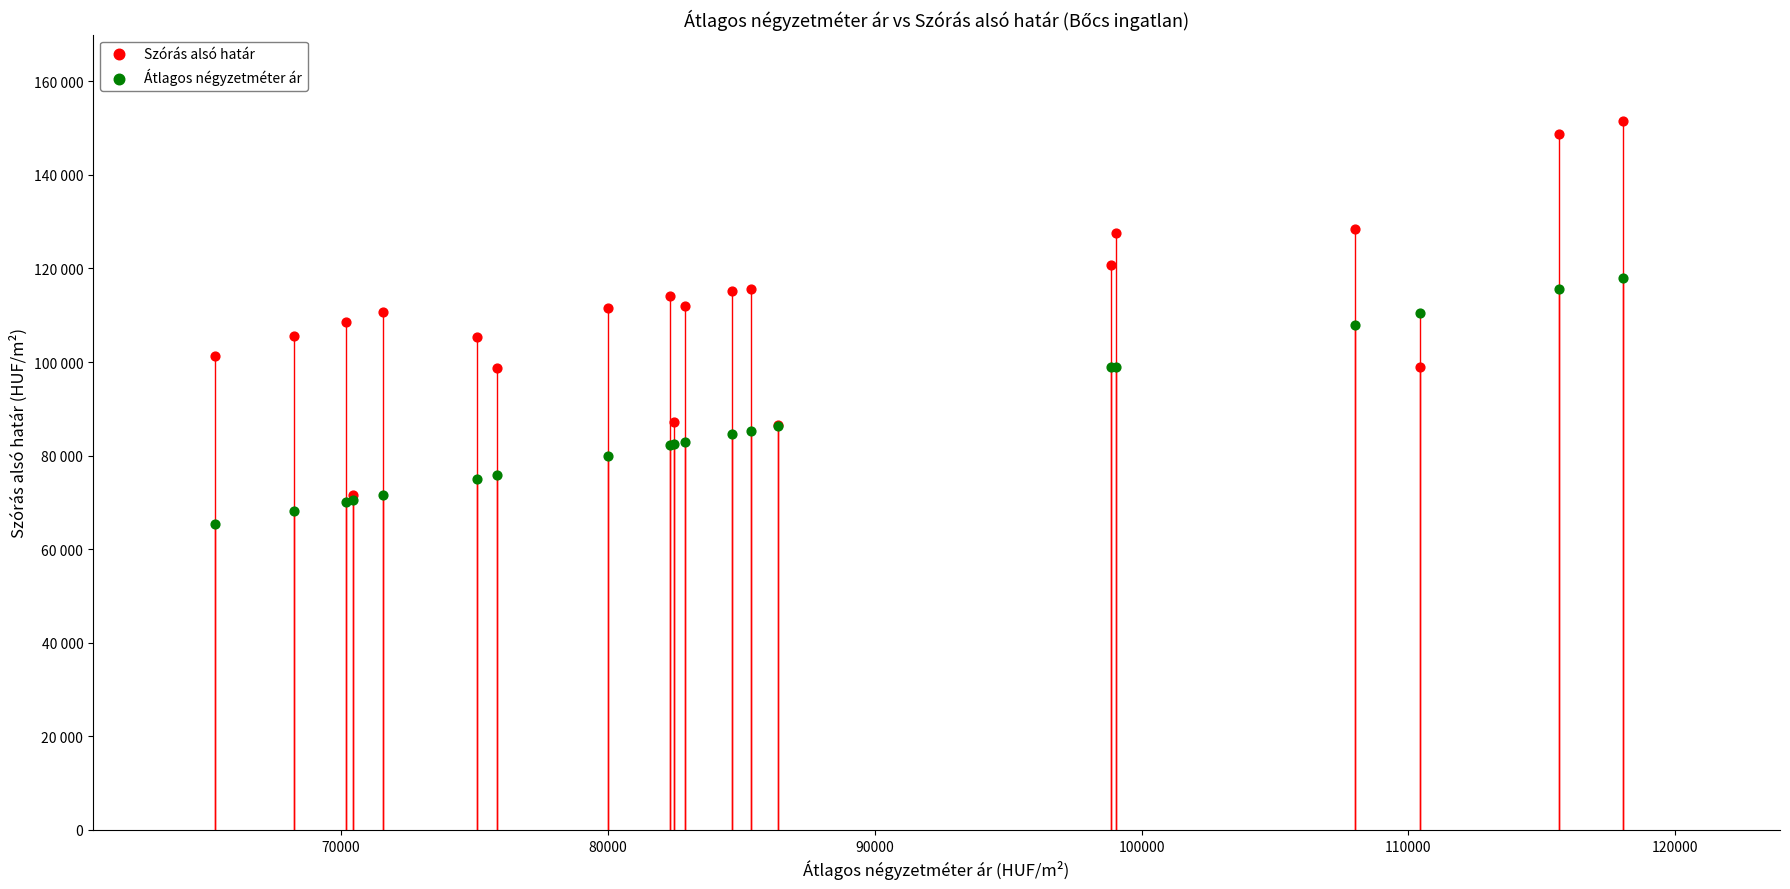

Which series contains the lowest Y value?

Átlagos négyzetméter ár